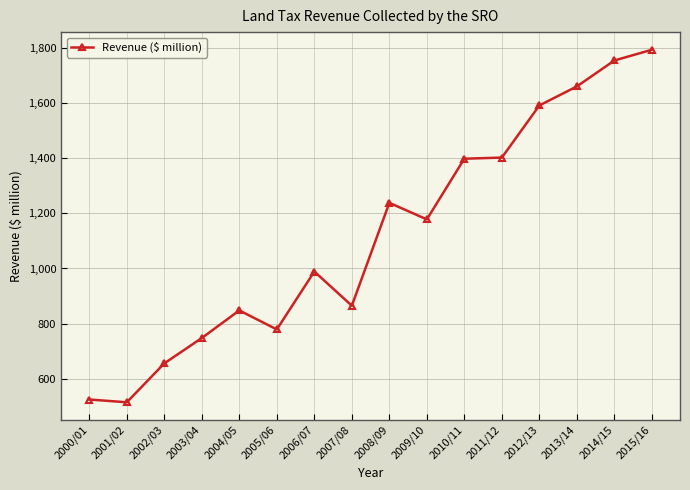

What is the difference between the second highest and minimum values?

1239